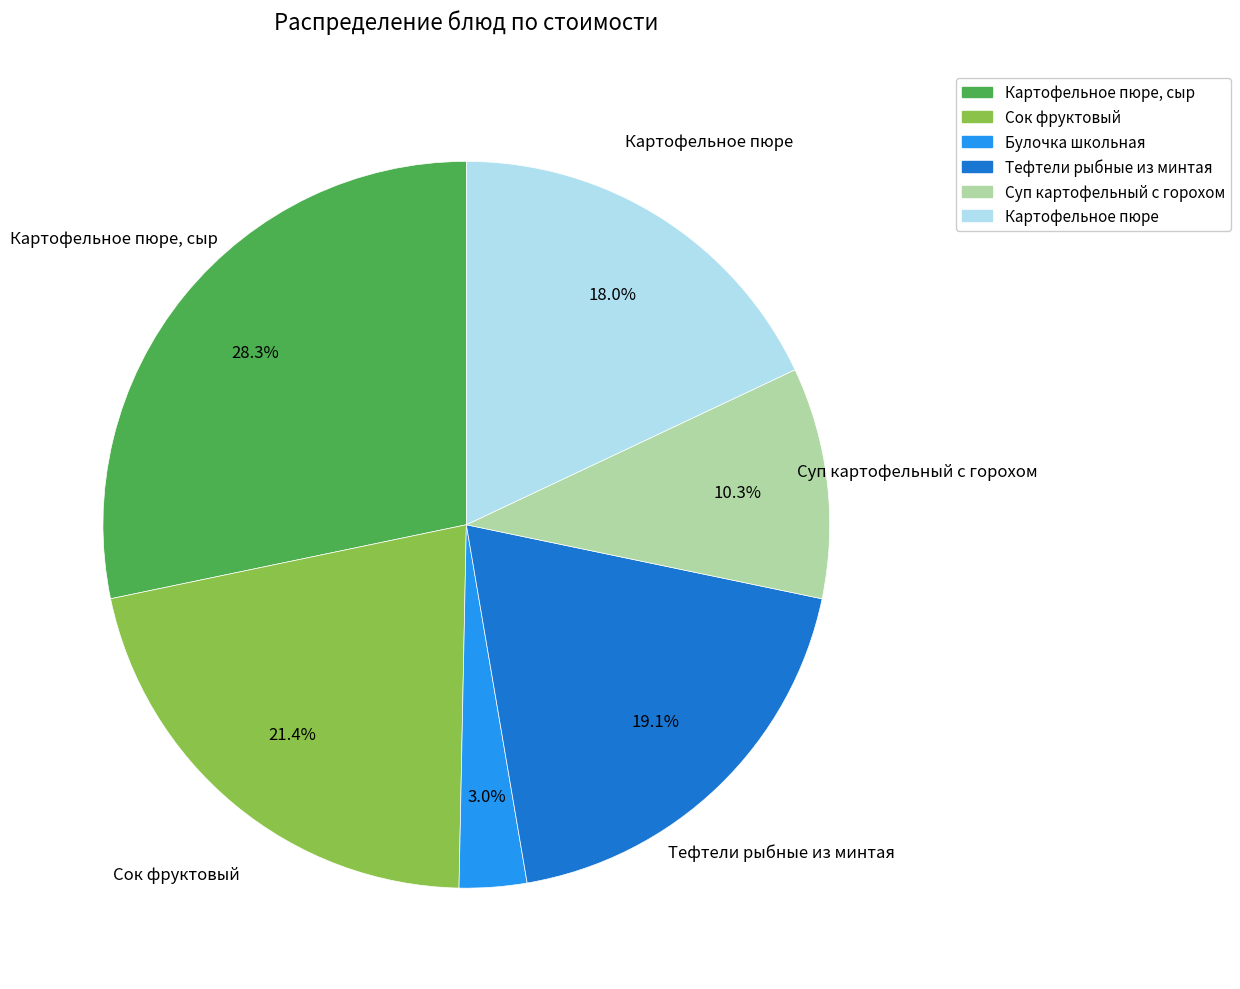

Is there a majority slice in this chart?

No